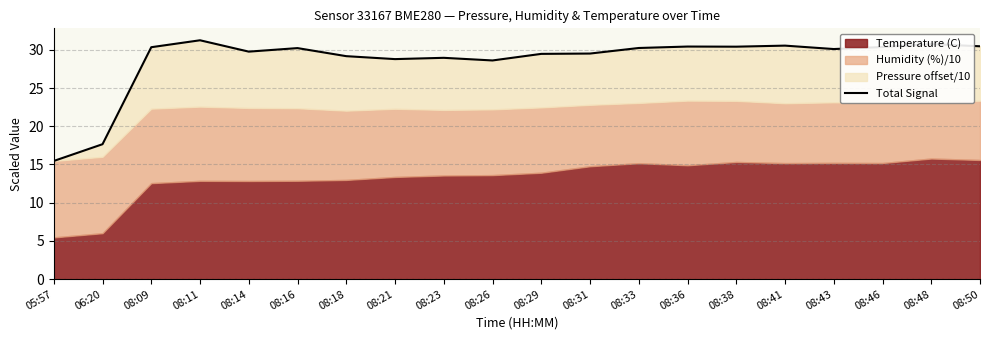

What is the approximate value at 08:16?

30.2